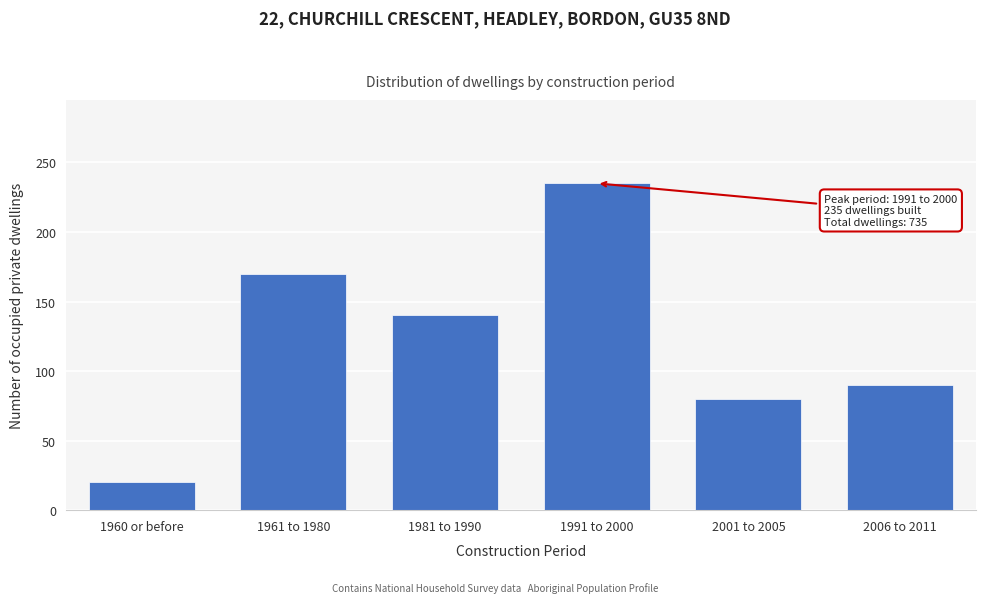

Reading left to right, transcribe all the data shown in this chart.

20	170	140	235	80	90